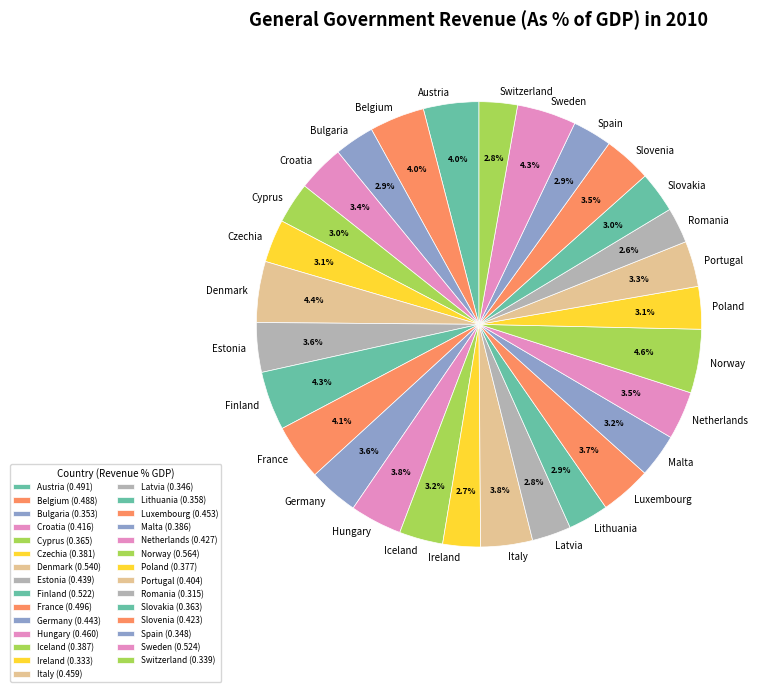

Do Portugal and Germany together represent more than half of the pie?

No